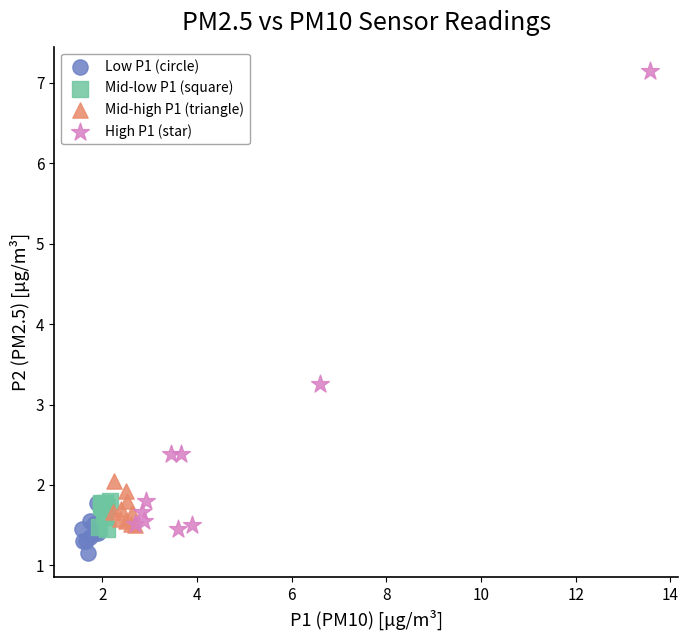

Which series contains the highest Y value?

High P1 (star)